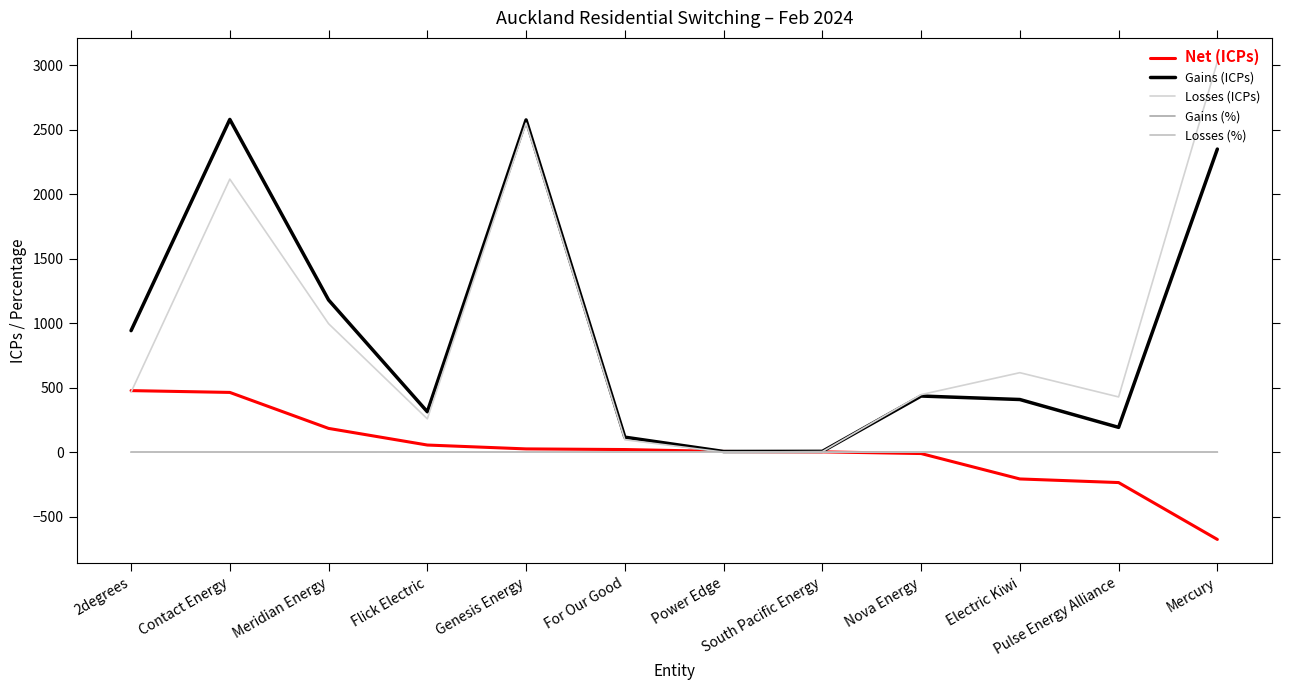

How many lines are shown in the chart?

5